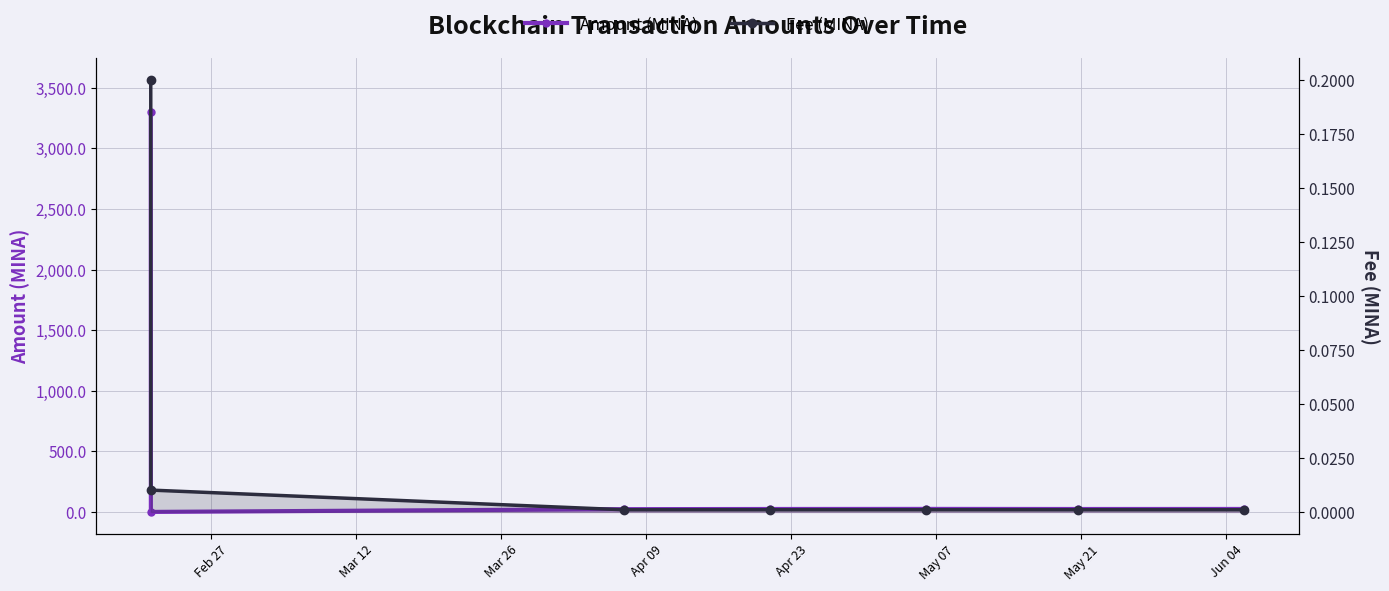

Which series has the largest total across all categories?

Amount (MINA)